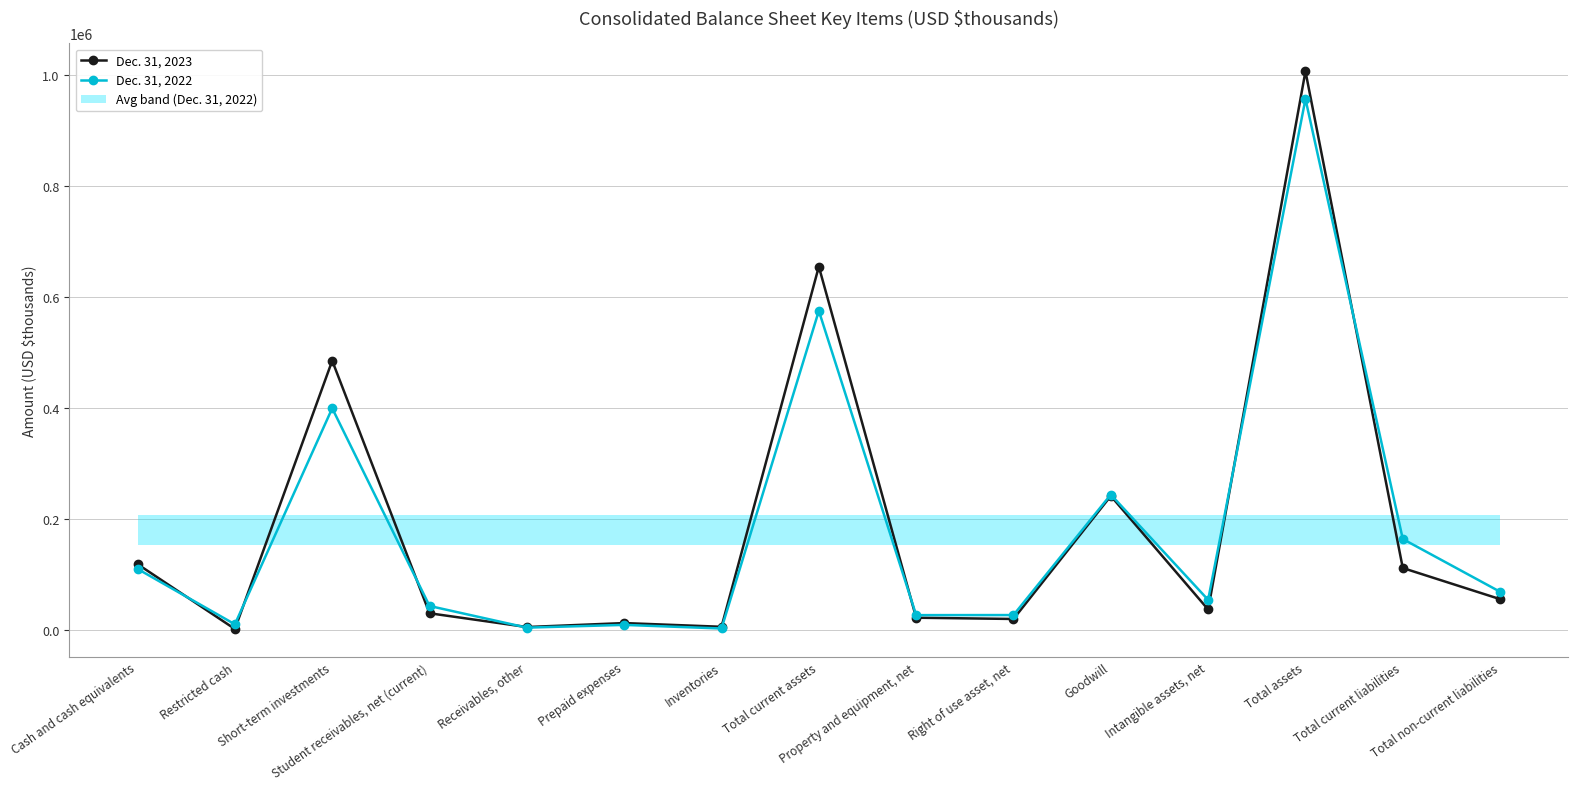

Reading right to left, list all the values displayed in this chart.

Dec. 31, 2023: Total non-current liabilities=54856	Total current liabilities=111039	Total assets=1007316	Intangible assets, net=36219	Goodwill=241162	Right of use asset, net=19096	Property and equipment, net=21371	Total current assets=654964	Inventories=5004	Prepaid expenses=11712	Receivables, other=4539	Student receivables, net (current)=29398	Short-term investments=485135	Restricted cash=1012	Cash and cash equivalents=118009
Dec. 31, 2022: Total non-current liabilities=68142	Total current liabilities=163381	Total assets=957368	Intangible assets, net=53564	Goodwill=243540	Right of use asset, net=26156	Property and equipment, net=26038	Total current assets=575119	Inventories=1904	Prepaid expenses=8411	Receivables, other=3457	Student receivables, net (current)=42551	Short-term investments=399315	Restricted cash=9476	Cash and cash equivalents=109408